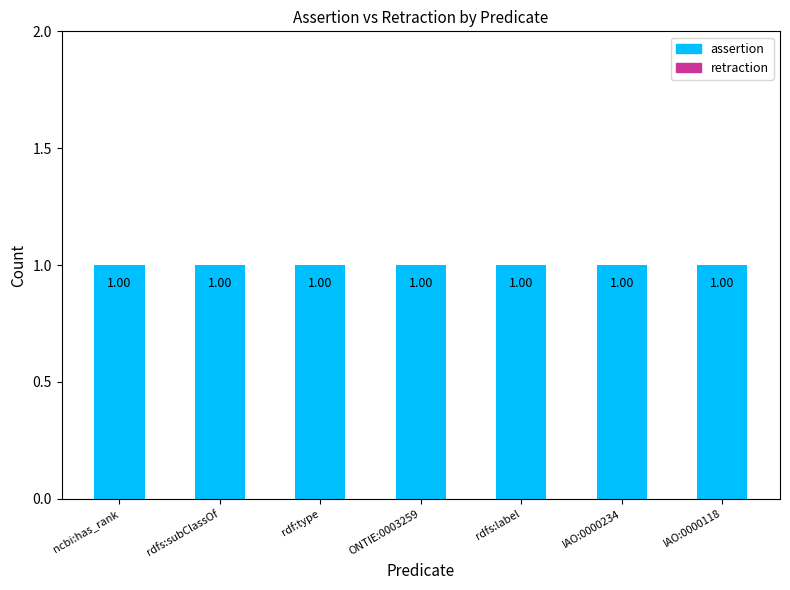

Reading left to right, extract all data points from this chart.

retraction: ncbi:has_rank=0	rdfs:subClassOf=0	rdf:type=0	ONTIE:0003259=0	rdfs:label=0	IAO:0000234=0	IAO:0000118=0
assertion: ncbi:has_rank=1	rdfs:subClassOf=1	rdf:type=1	ONTIE:0003259=1	rdfs:label=1	IAO:0000234=1	IAO:0000118=1